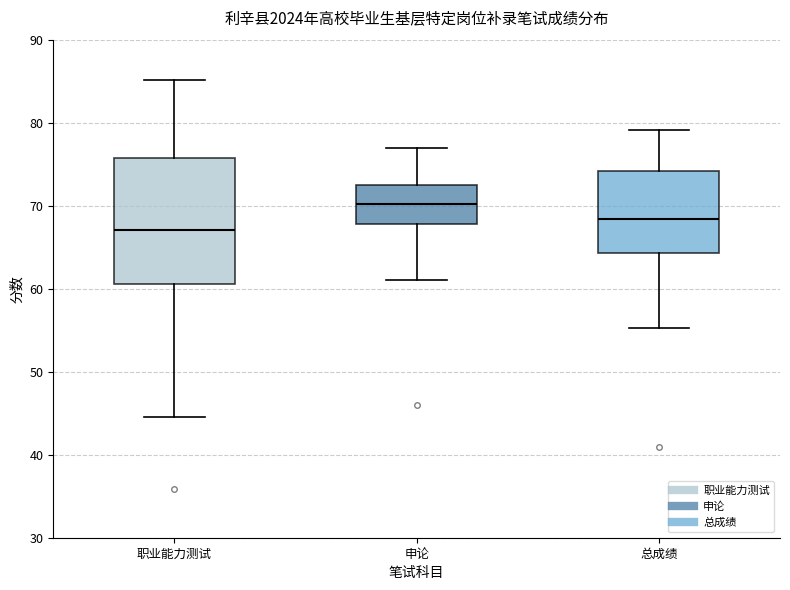

Reading left to right, transcribe this box plot: for each box, give where its median line is, the range the box spans, and where its two whiskers end, as read against the y-axis. The values are not printed on the chart, so give them approximately, as read against the axis.

职业能力测试: median 67, box 61 to 76, whiskers 45 to 85
申论: median 70, box 68 to 73, whiskers 61 to 77
总成绩: median 68, box 64 to 74, whiskers 55 to 79